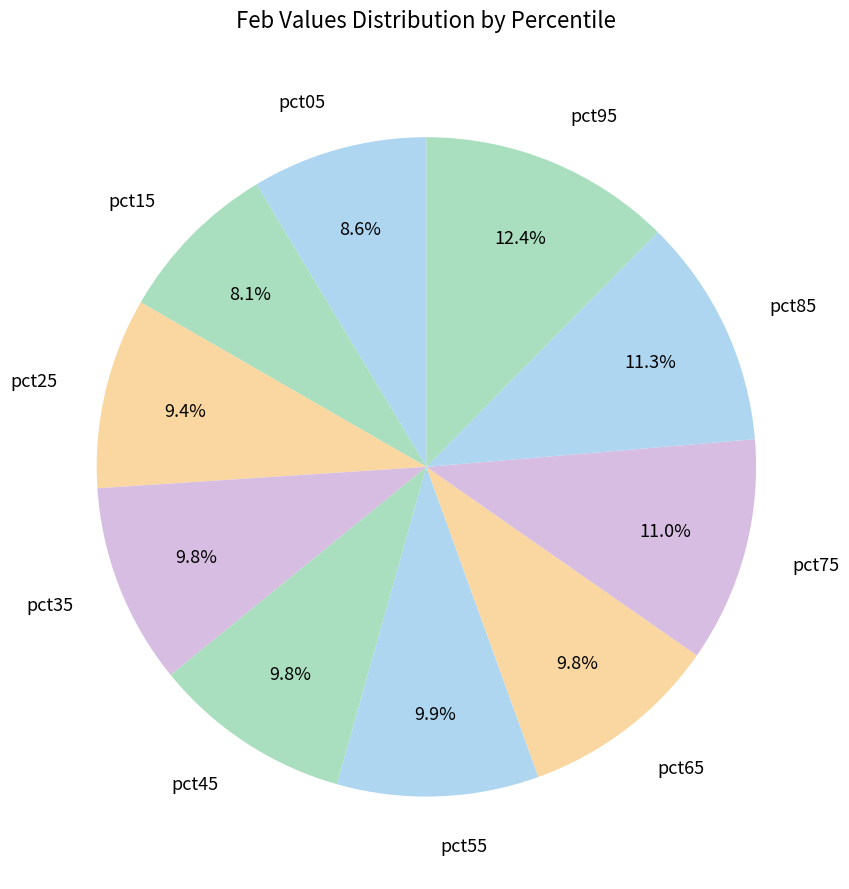

Between pct45 and pct15, which is larger?

pct45